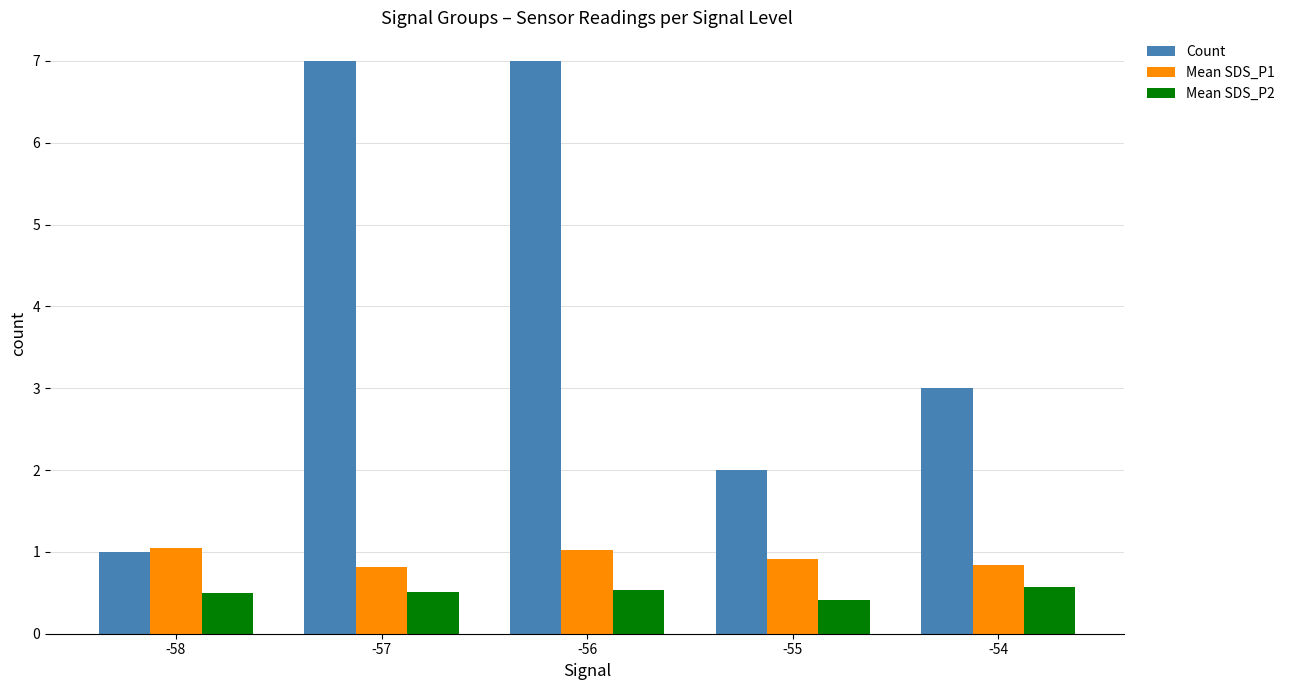

What is the difference between the Mean SDS_P2 values at -54 and -57?

0.1